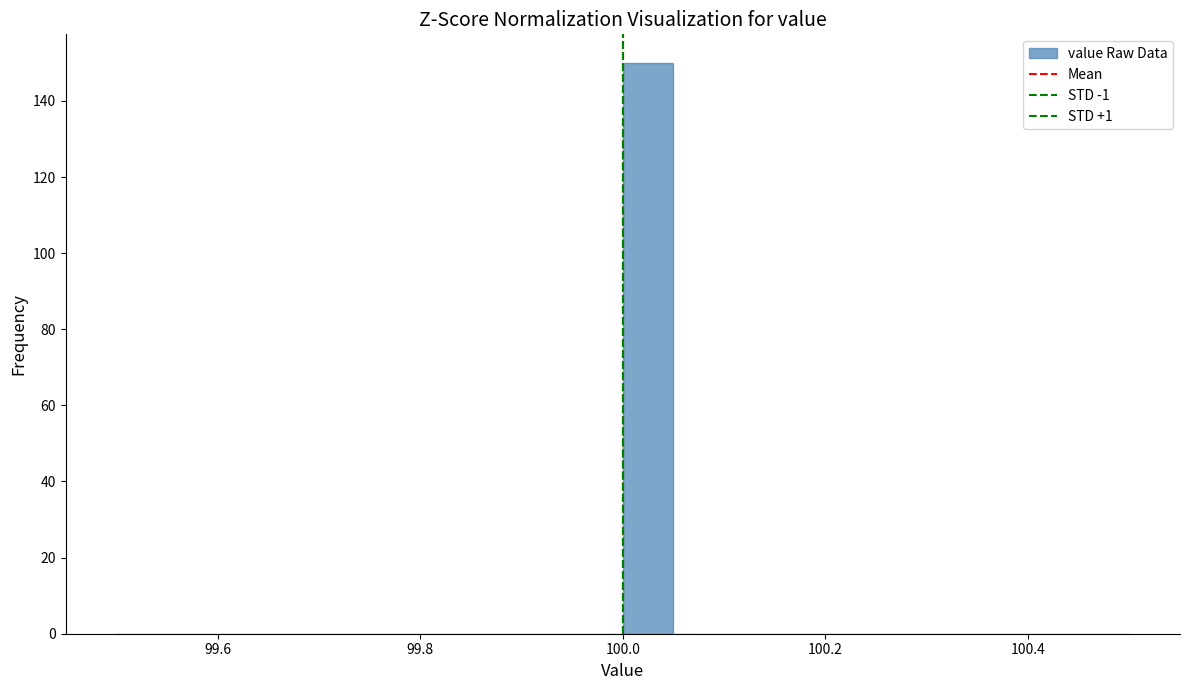

Around what value on the x-axis is the tallest bar? Give the approximate position of its centre, as read against the axis.

100.02